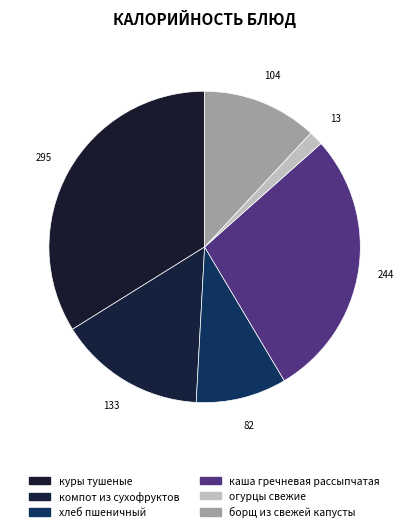

Count the number of slices in the pie.

6